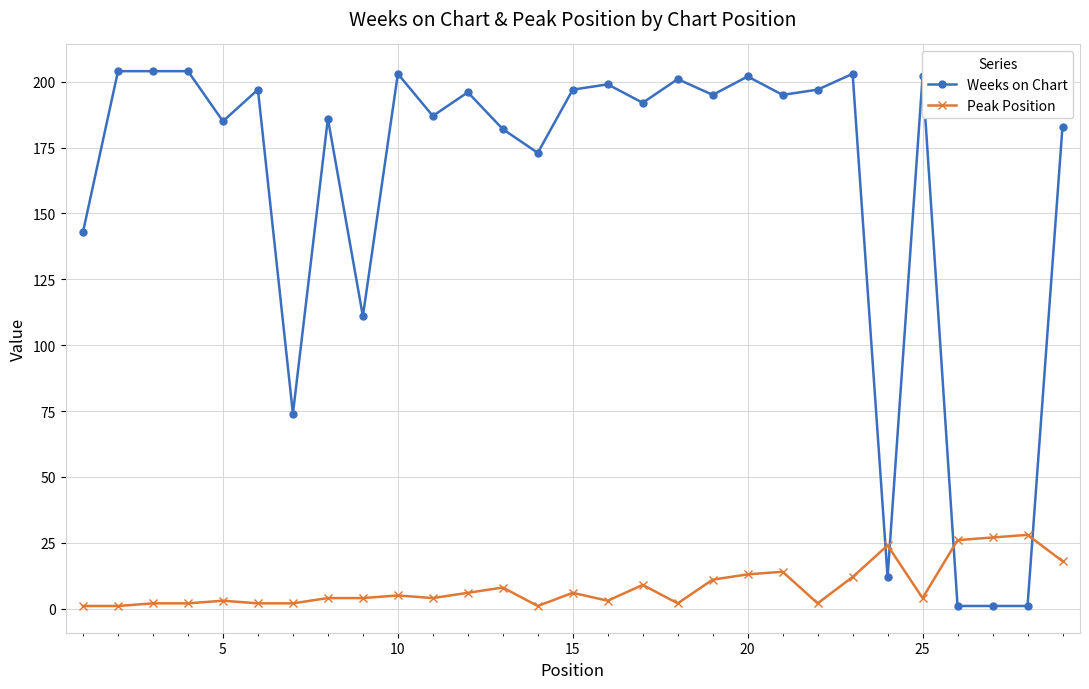

How many distinct data groups are displayed?

2